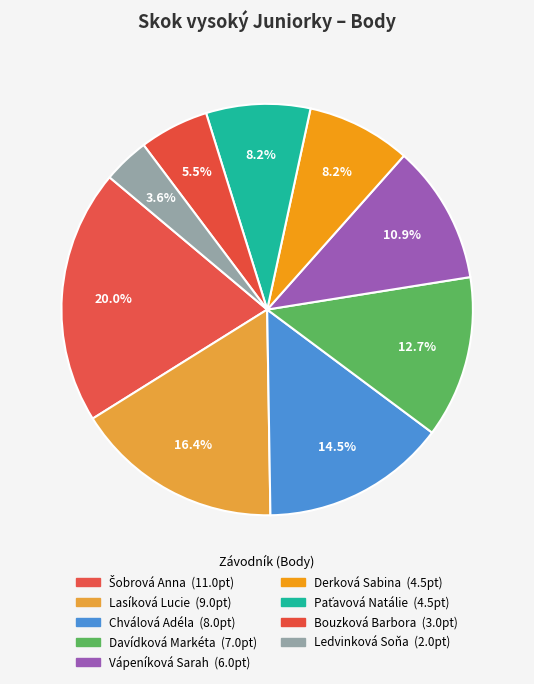

What is the change in value from Paťavová Natálie to Ledvinková Soňa?

-2.5